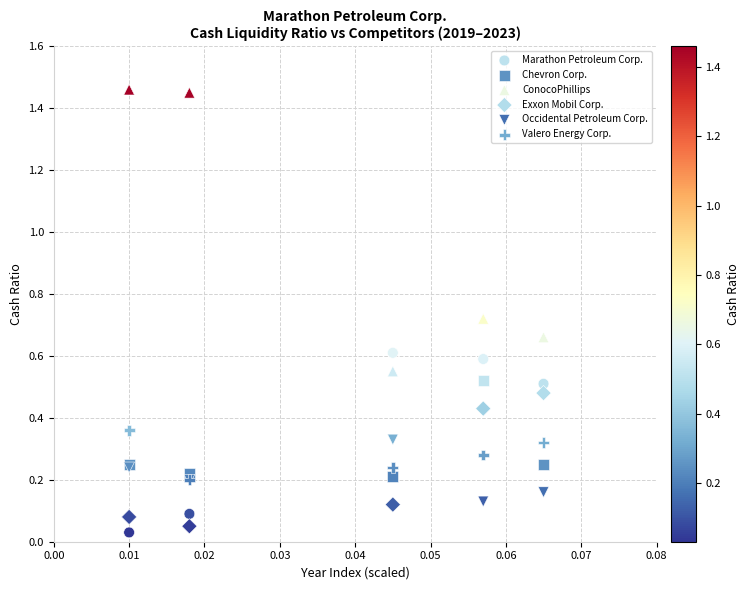

Which series contains the lowest Y value?

Marathon Petroleum Corp.